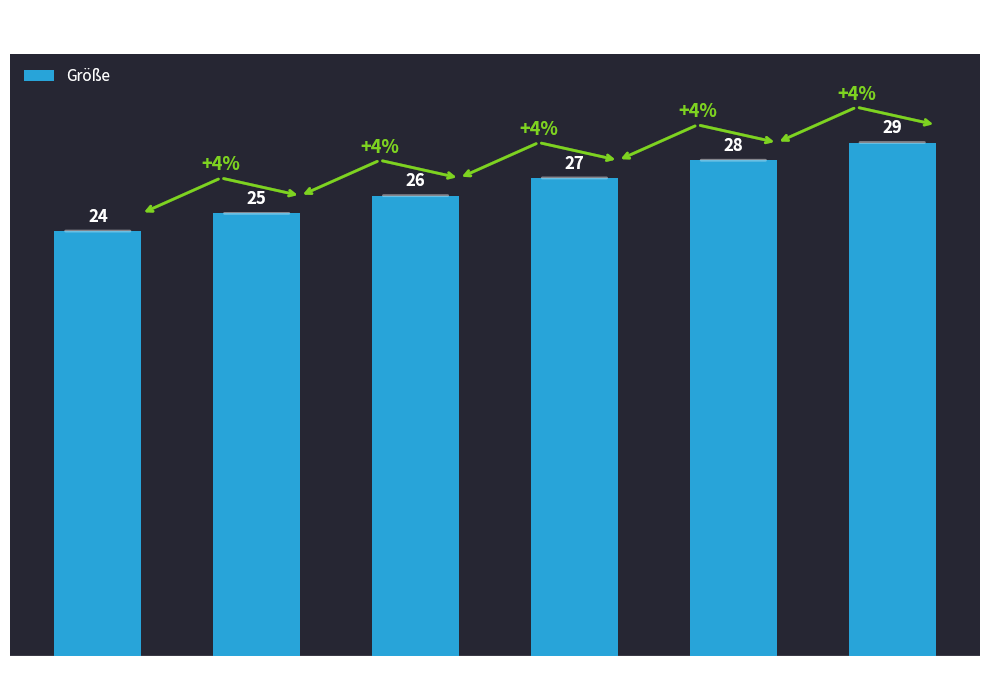

List the labels in order of value, smallest first.

24, 25, 26, 27, 28, 29